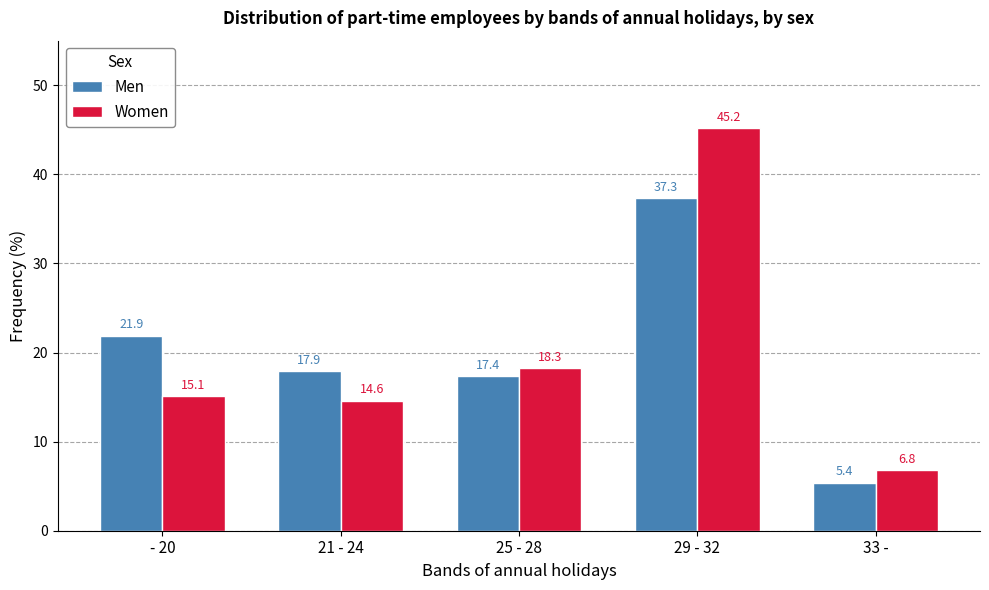

Which label corresponds to the smallest value in the chart?

33 -